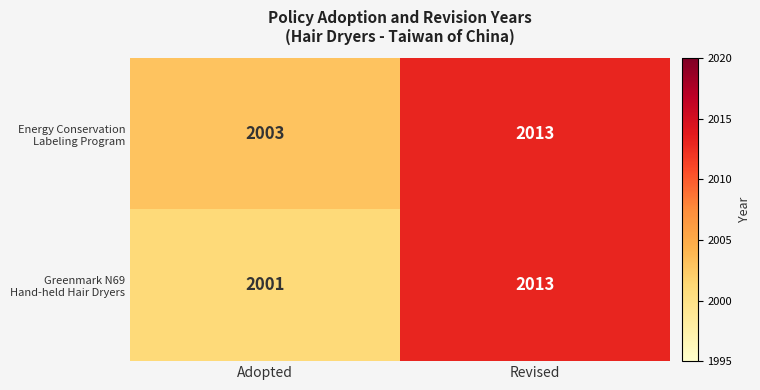

Which category has the highest value across all series?

Revised